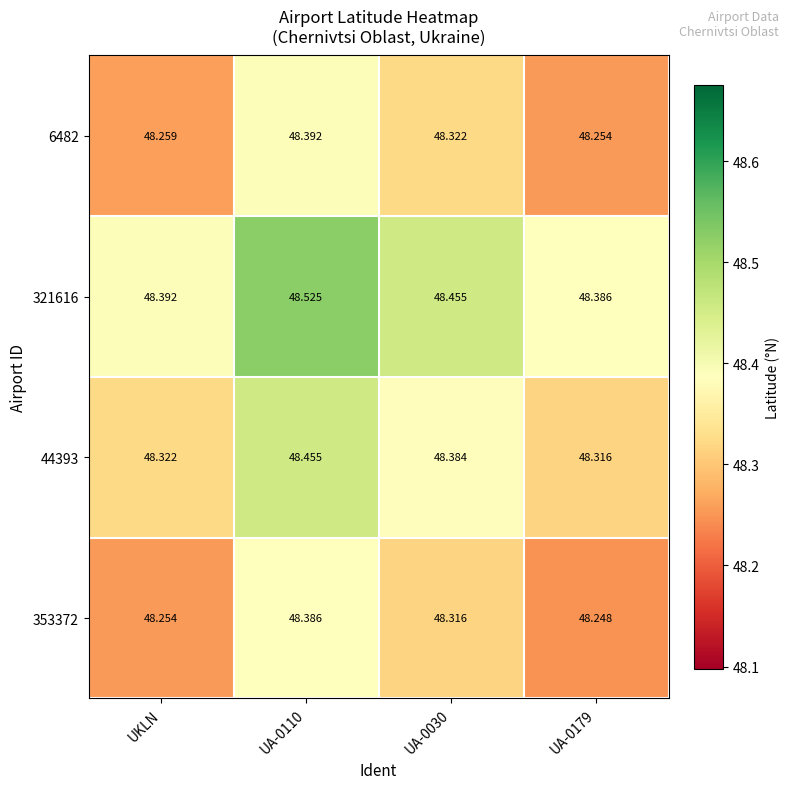

What is the greatest value displayed?

48.5